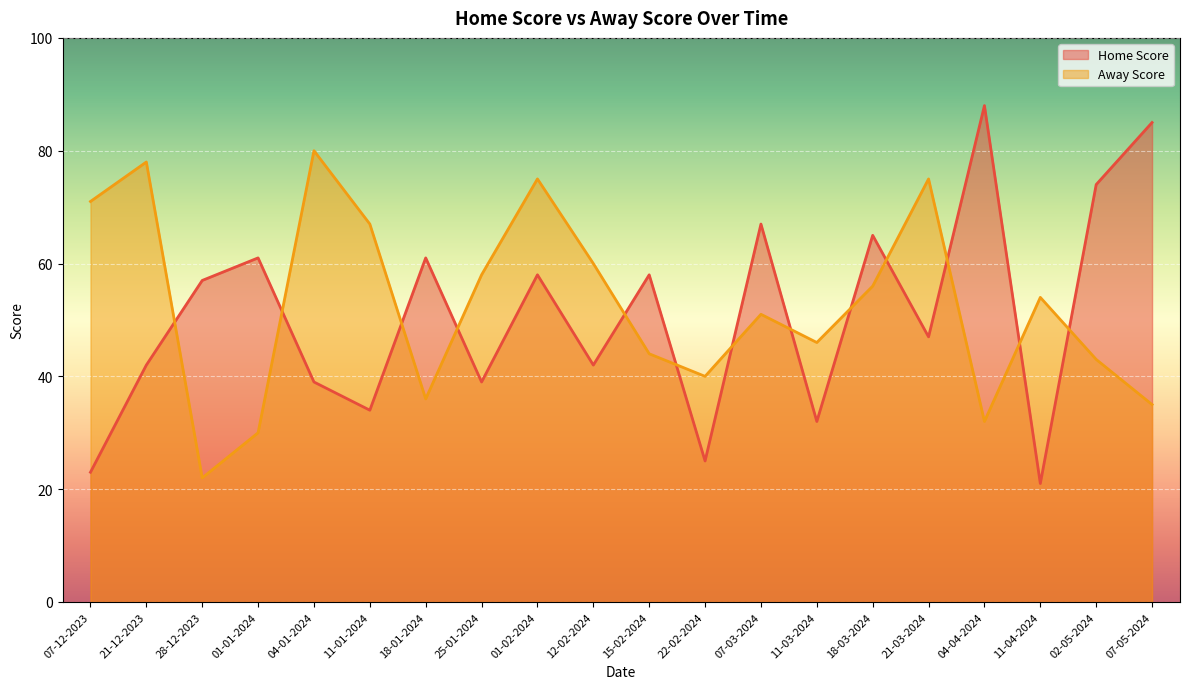

Reading left to right, list all the values displayed in this chart.

Home Score: 07-12-2023=23	21-12-2023=42	28-12-2023=57	01-01-2024=61	04-01-2024=39	11-01-2024=34	18-01-2024=61	25-01-2024=39	01-02-2024=58	12-02-2024=42	15-02-2024=58	22-02-2024=25	07-03-2024=67	11-03-2024=32	18-03-2024=65	21-03-2024=47	04-04-2024=88	11-04-2024=21	02-05-2024=74	07-05-2024=85
Away Score: 07-12-2023=71	21-12-2023=78	28-12-2023=22	01-01-2024=30	04-01-2024=80	11-01-2024=67	18-01-2024=36	25-01-2024=58	01-02-2024=75	12-02-2024=60	15-02-2024=44	22-02-2024=40	07-03-2024=51	11-03-2024=46	18-03-2024=56	21-03-2024=75	04-04-2024=32	11-04-2024=54	02-05-2024=43	07-05-2024=35